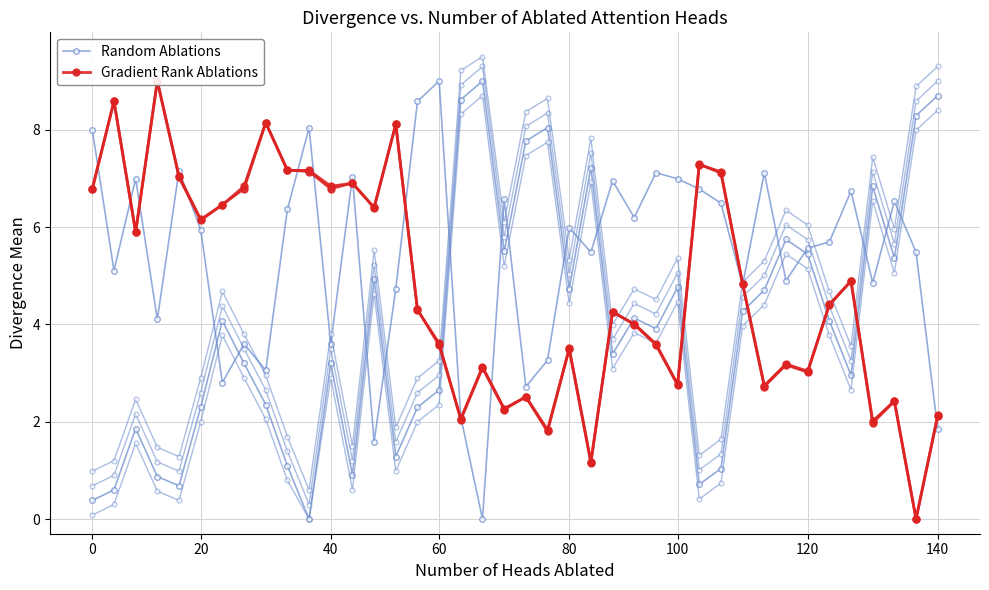

At which category is the sum across all series the highest?

18